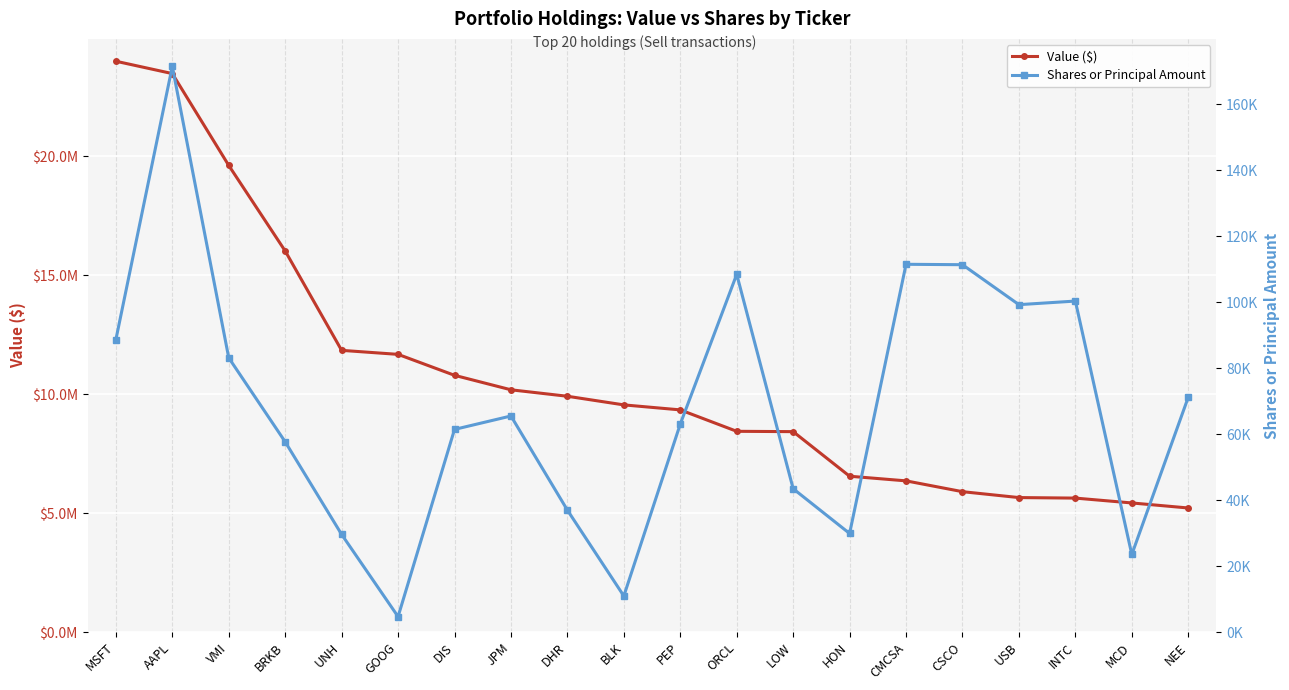

The Shares or Principal Amount series shows 134404 at USB. True or false?

False